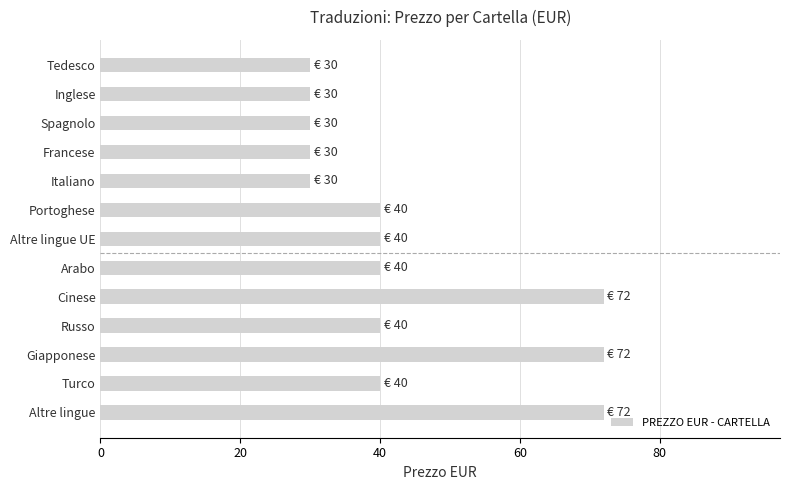

What is the smallest value displayed?

30